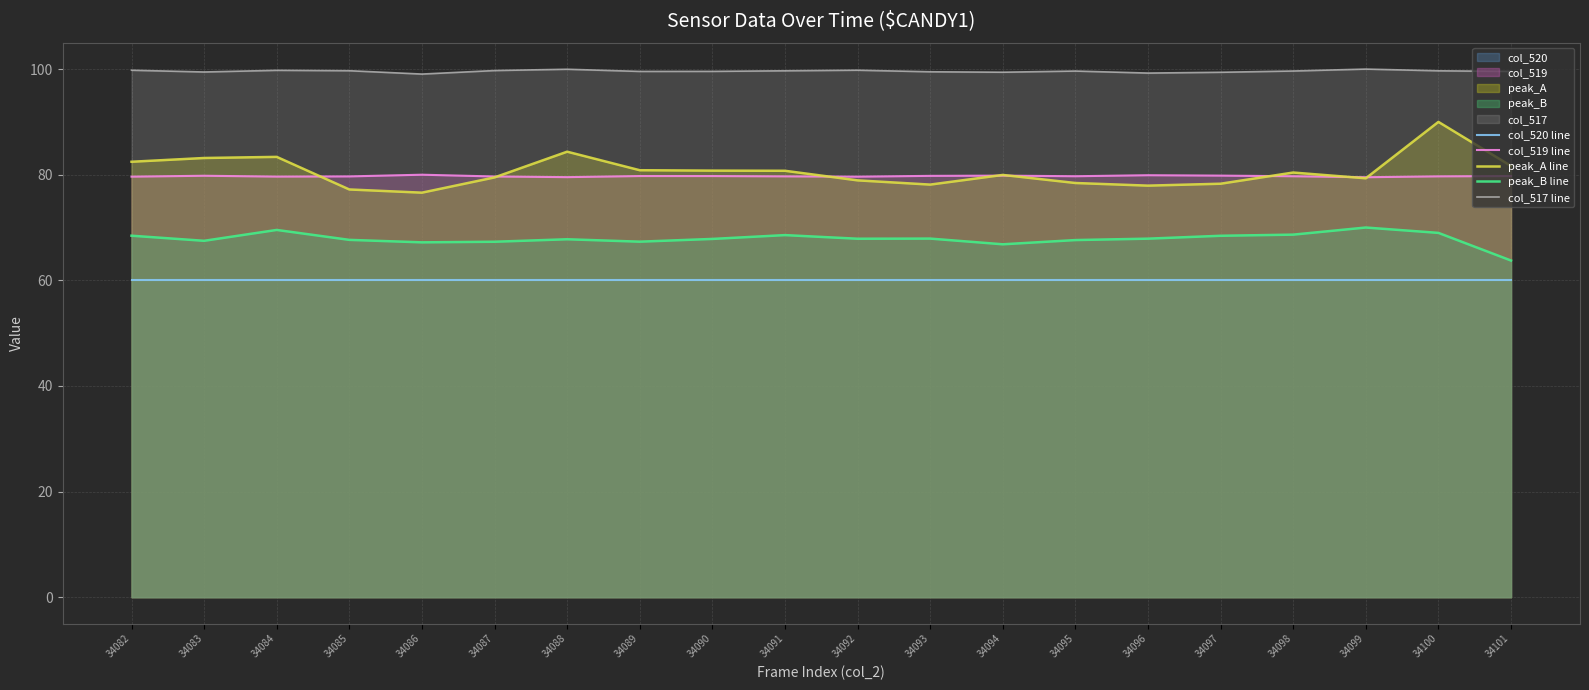

Between 34093 and 34101, which series saw the biggest shift?

peak_B line